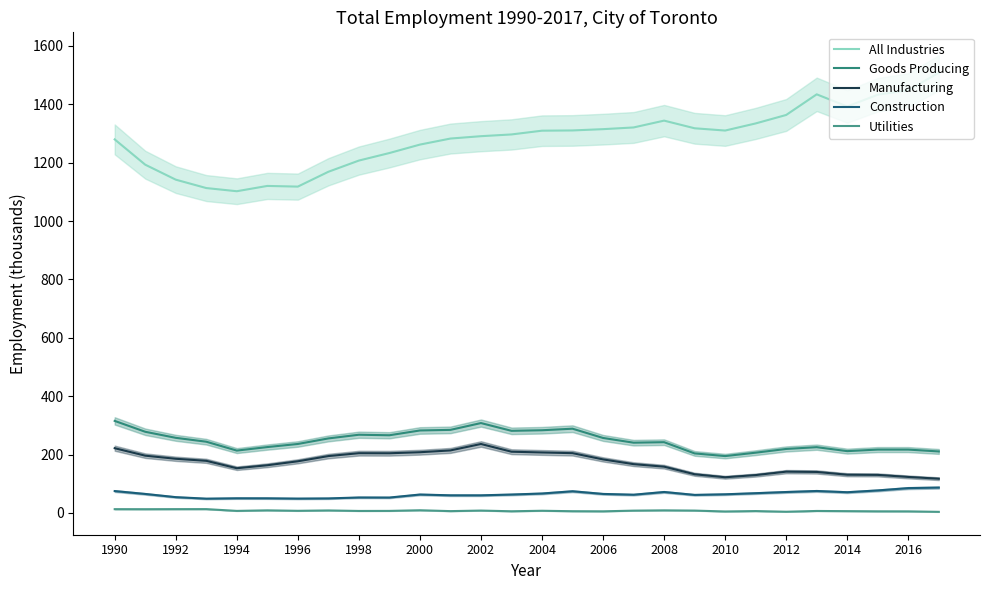

Which series has the widest spread of values?

All Industries